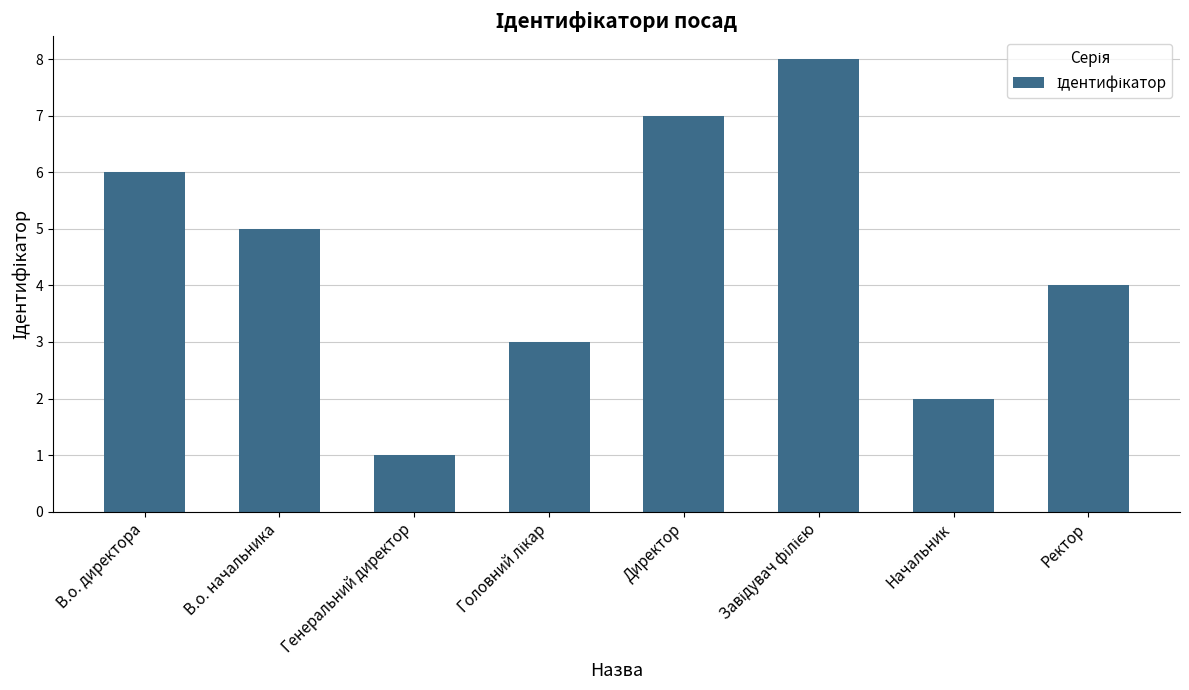

At which category does the chart reach its minimum across all series?

Генеральний директор